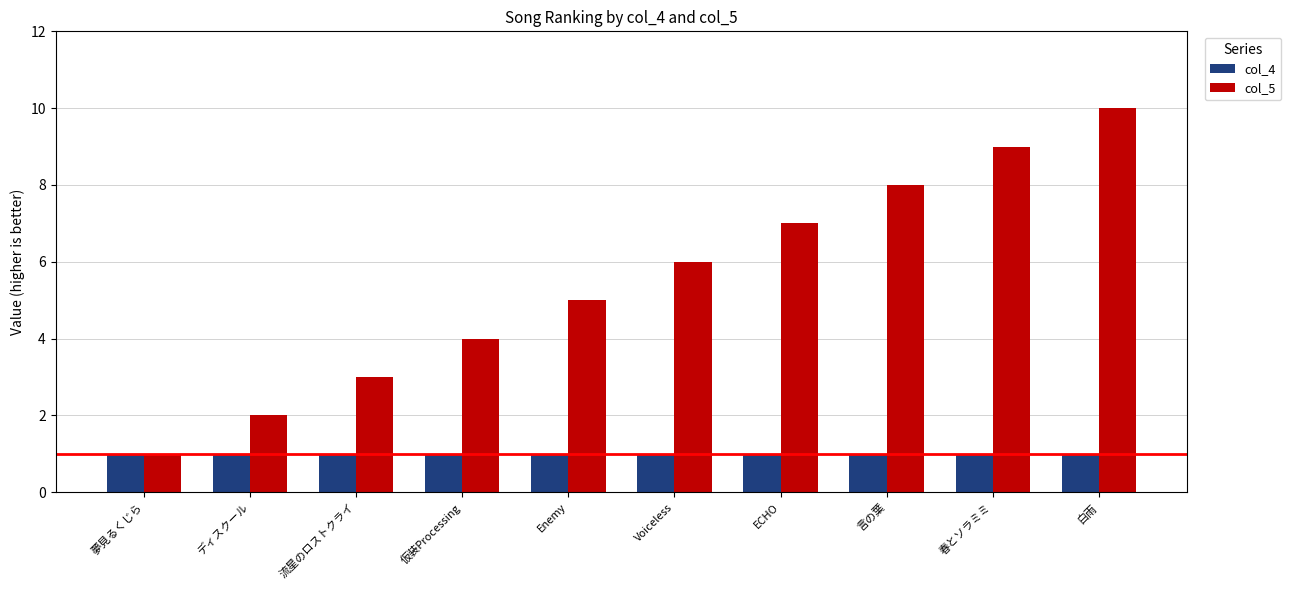

What is the maximum value shown in the chart?

10